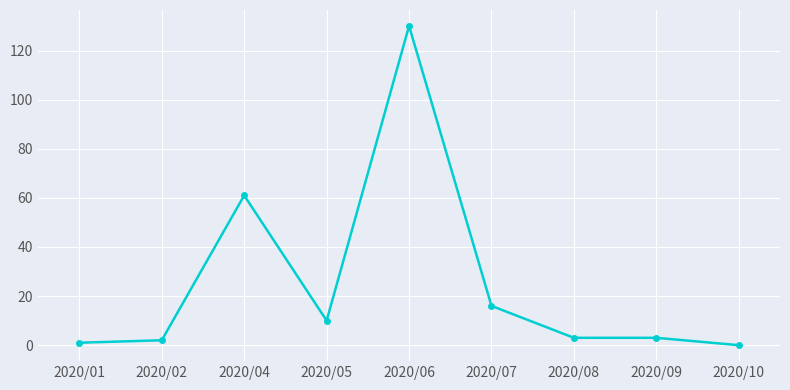

Is it true that the value at 2020/05 is 16?

False